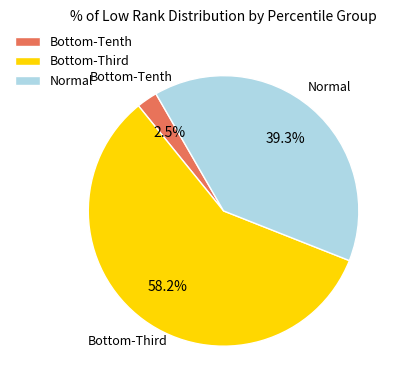

Rank the categories by value from lowest to highest.

Bottom-Tenth, Normal, Bottom-Third